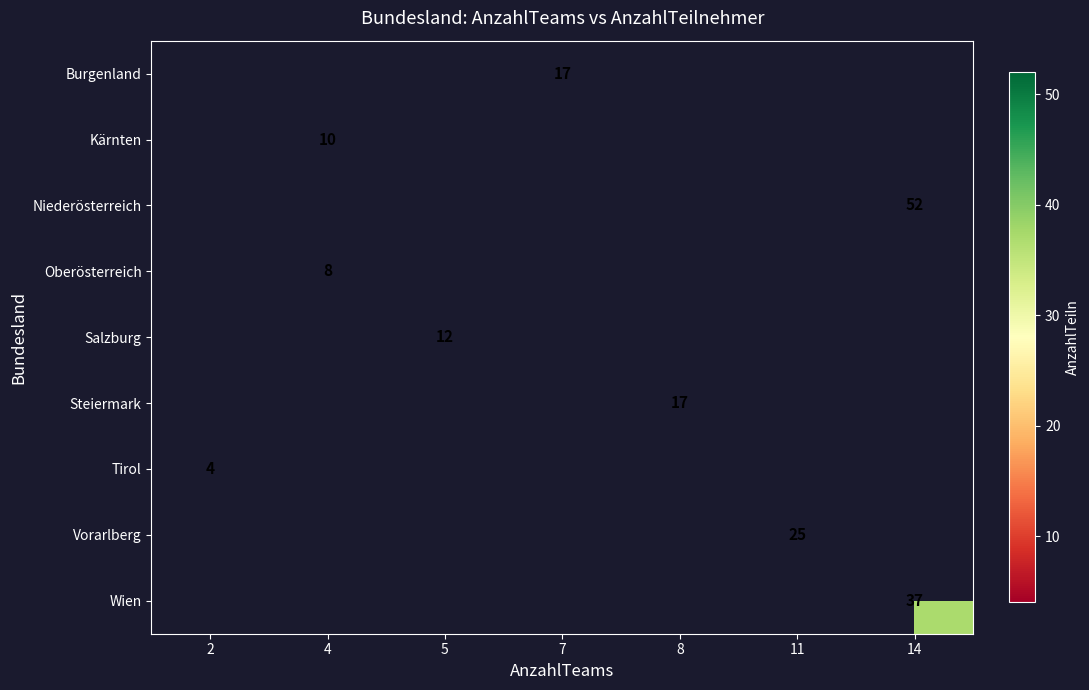

The value of Oberösterreich at 4 is 8. True or false?

True